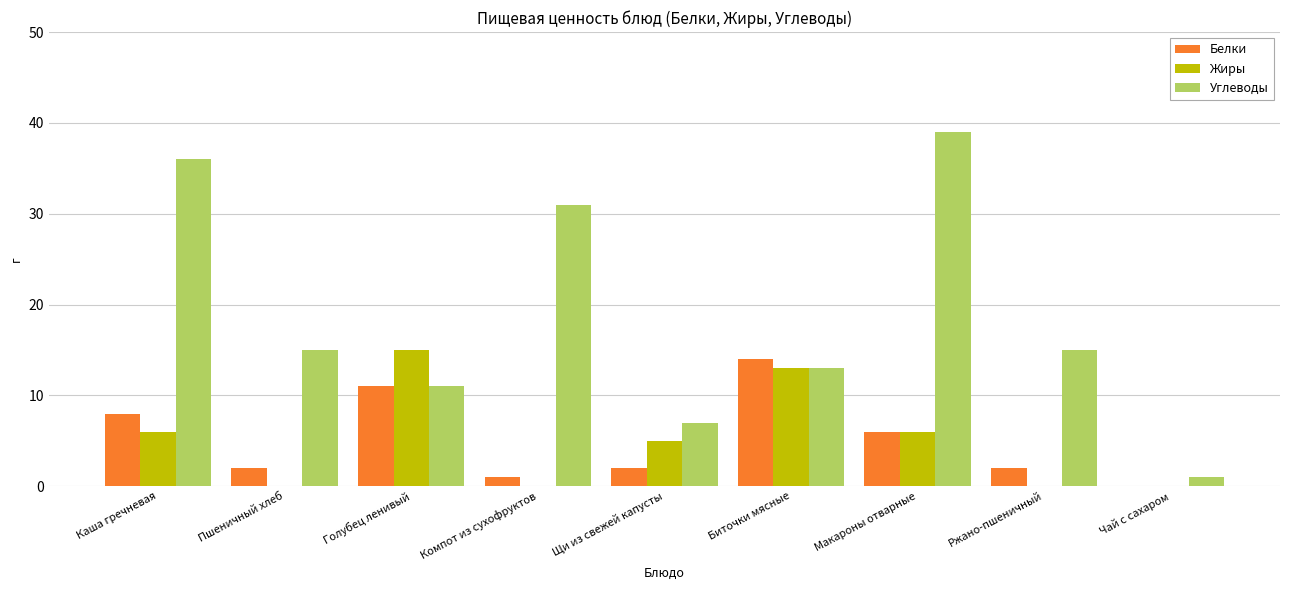

What is the total value across all series at Голубец ленивый?

37